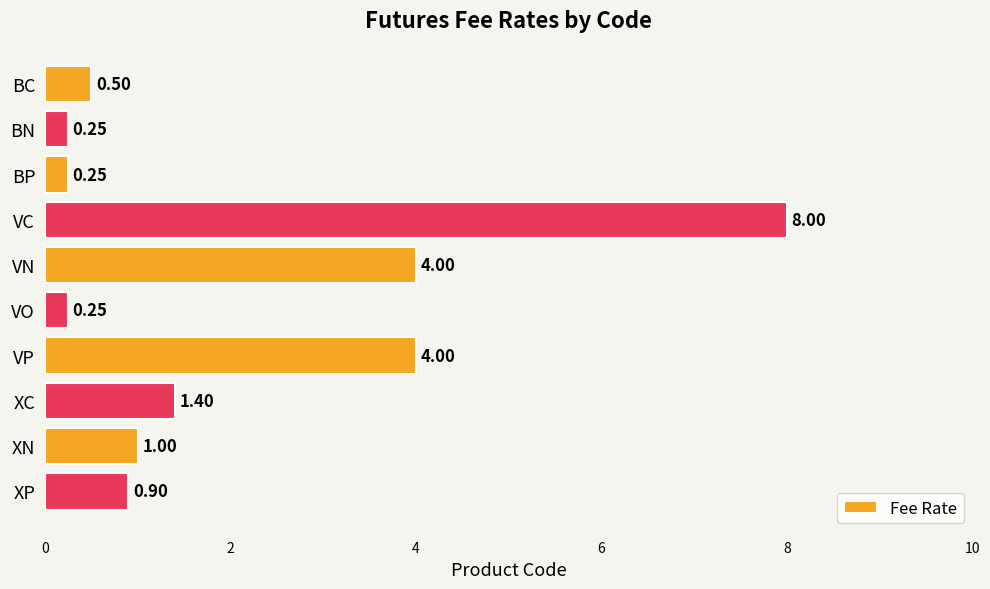

At which category does the chart reach its peak across all series?

VC